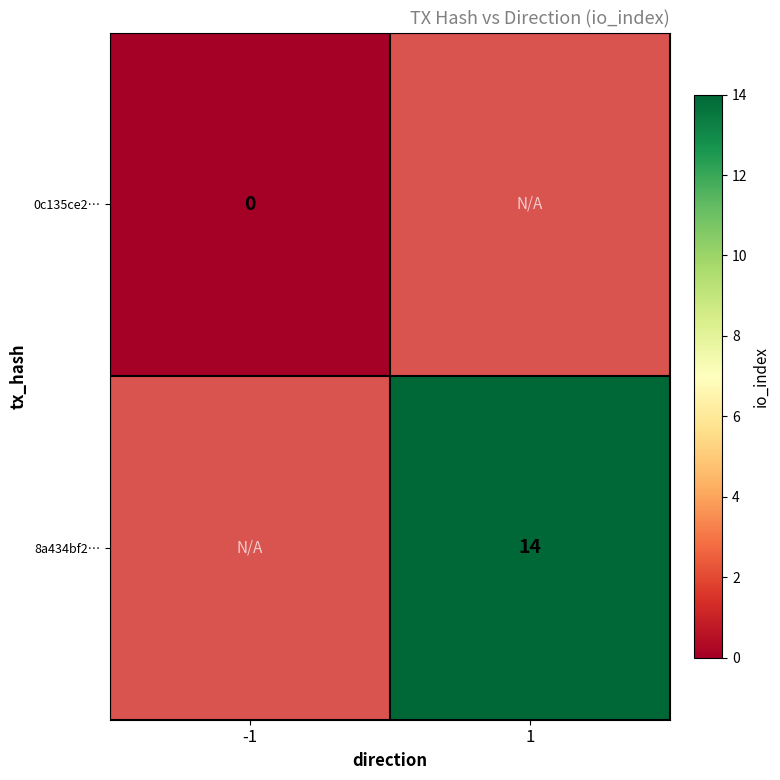

Is the value of 8a434bf2… at 1 greater than the value of 0c135ce2… at -1?

Yes